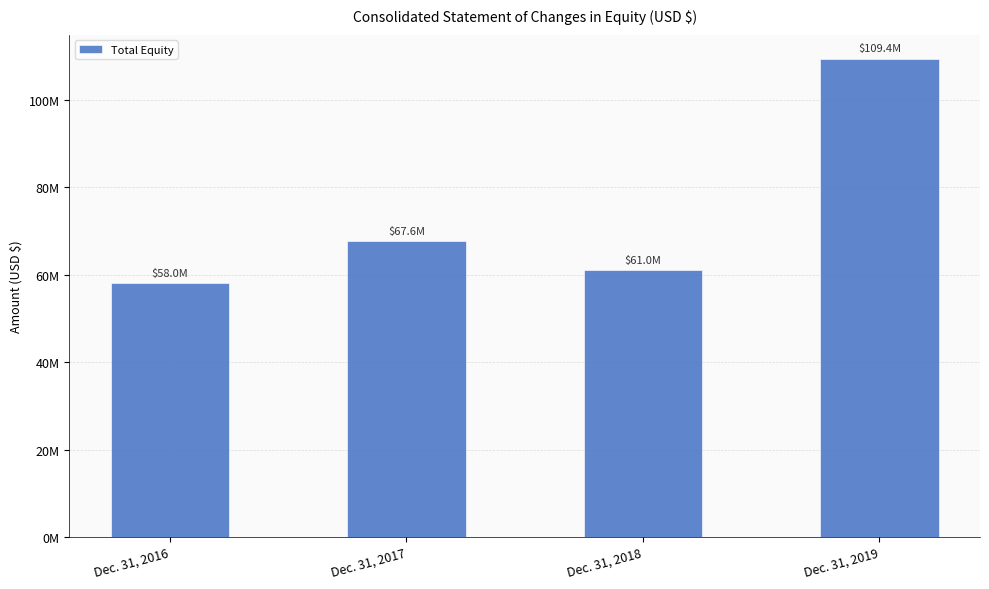

What is the change in value from Dec. 31, 2017 to Dec. 31, 2018?

-6643021